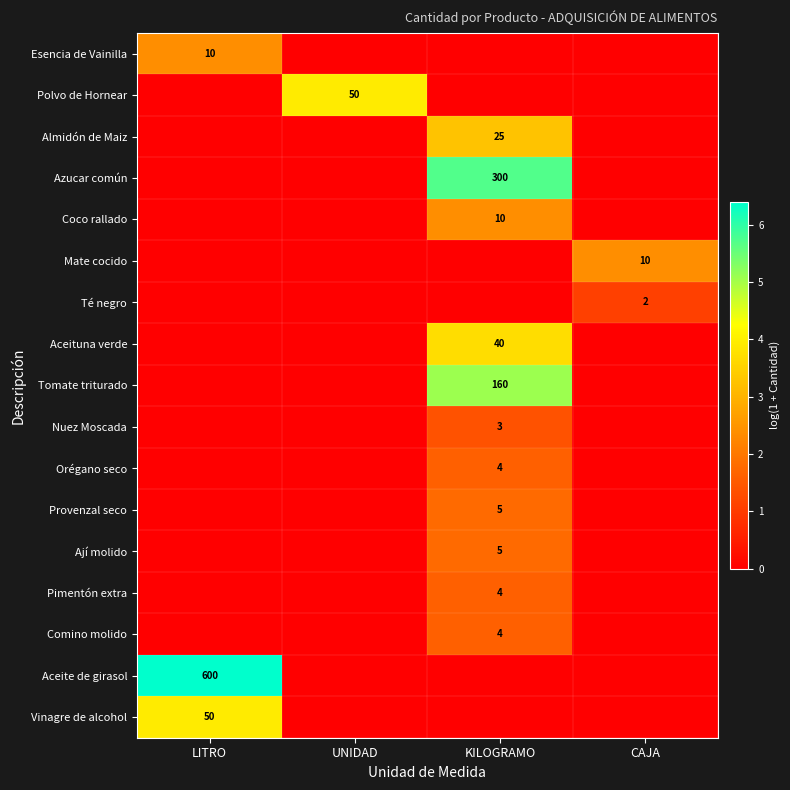

How many distinct data groups are displayed?

17